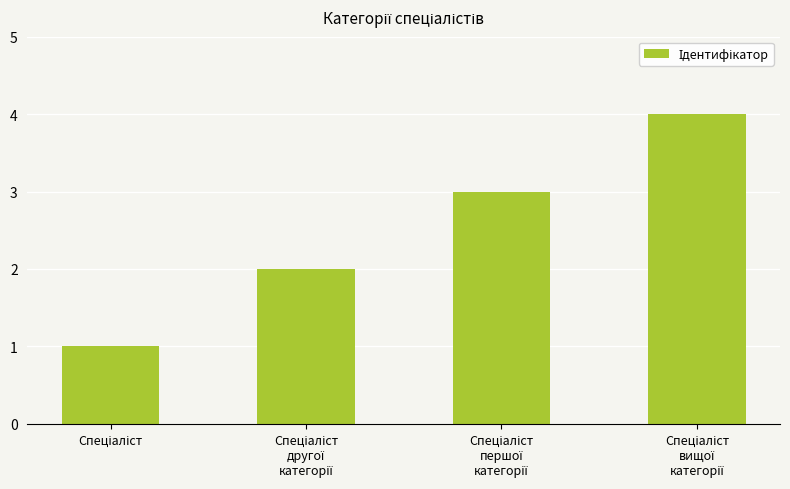

What is the greatest value displayed?

4